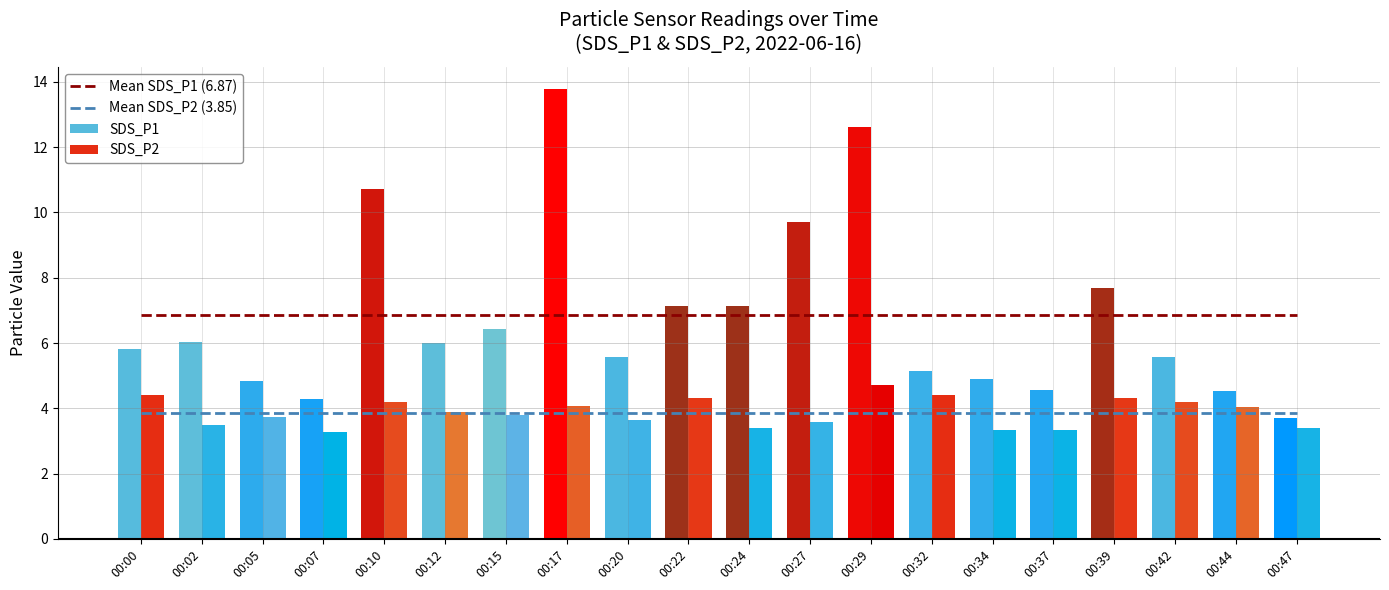

The Mean SDS_P2 (3.85) series shows 3.9 at 00:27. True or false?

True